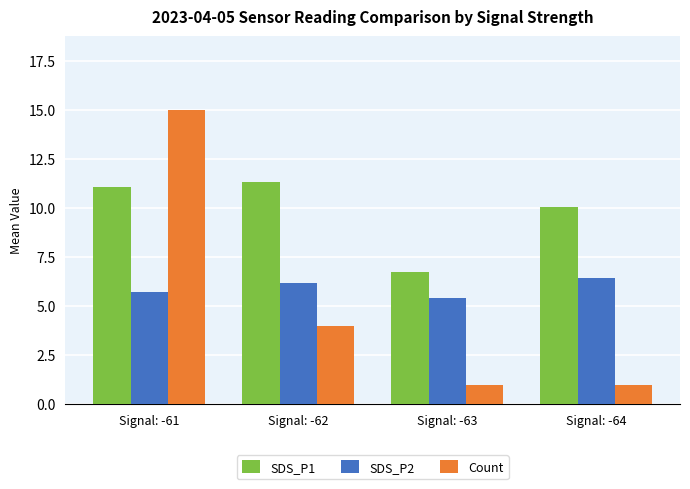

List the series in order of their peak value, highest first.

Count, SDS_P1, SDS_P2